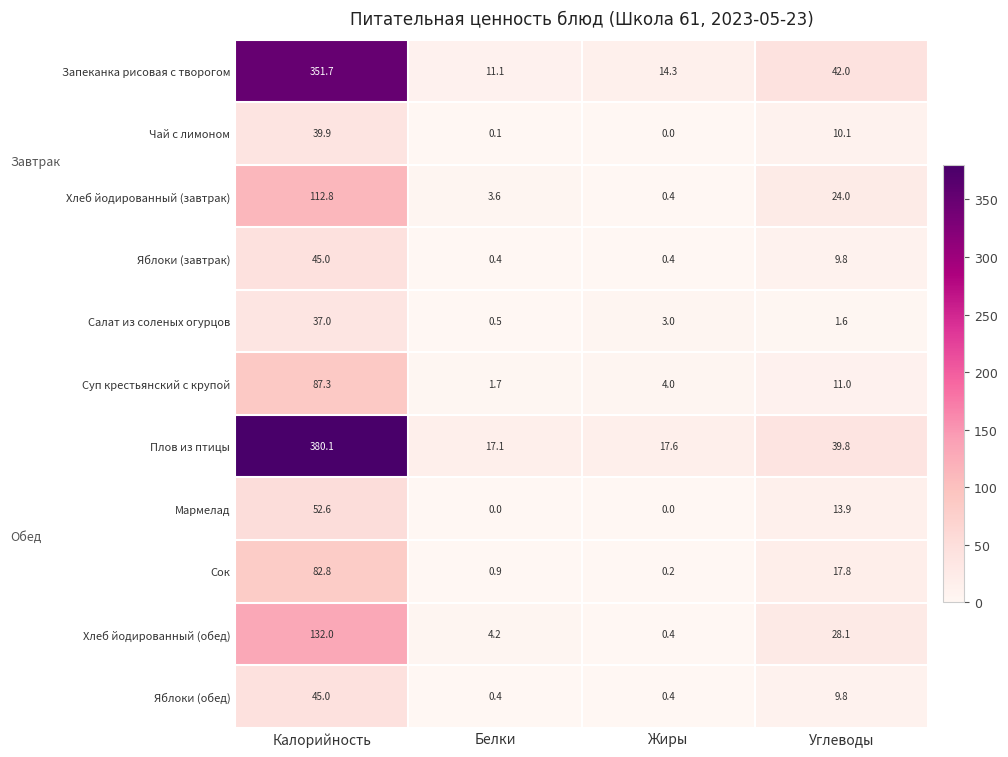

The Чай с лимоном series shows 0.0 at Жиры. True or false?

True